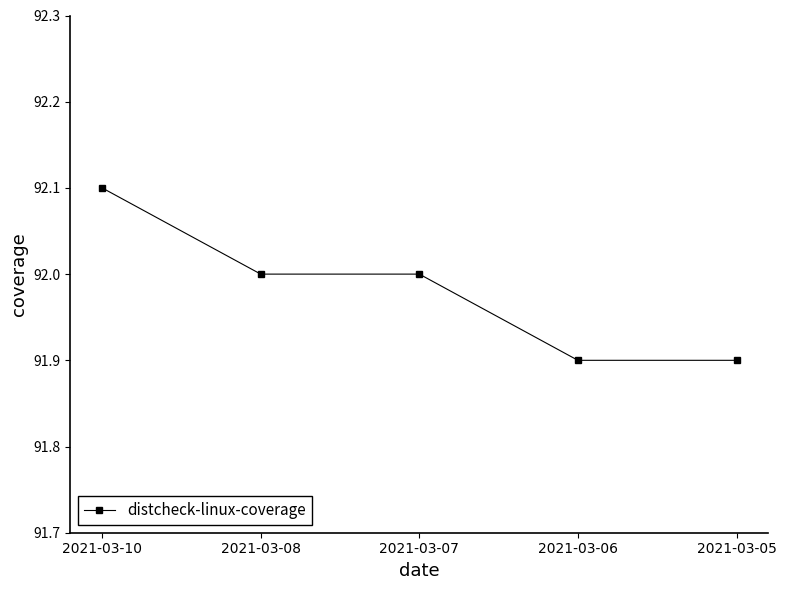

What value does the data have at 2021-03-10?

92.1